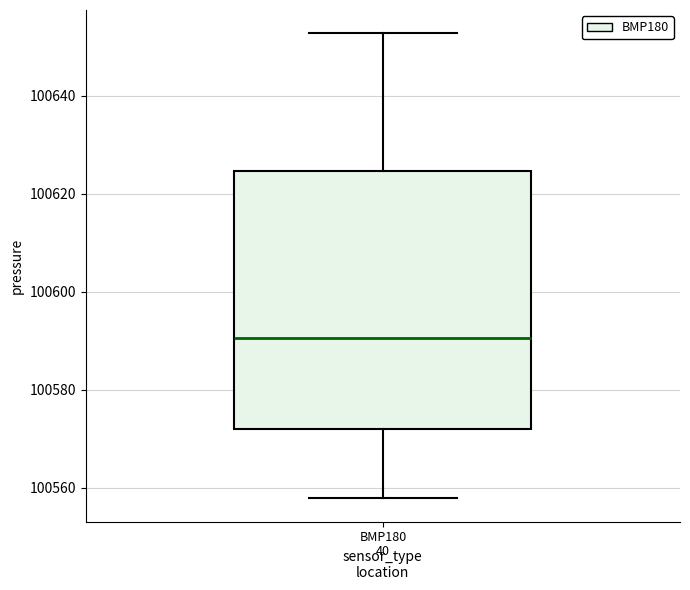

Read this box plot against the y-axis: the position of the median line, the range covered by the box, and the ends of both whiskers. The values are not printed on the chart, so give them approximately, as read against the axis.

median 100590, box 100572 to 100624, whiskers 100558 to 100652